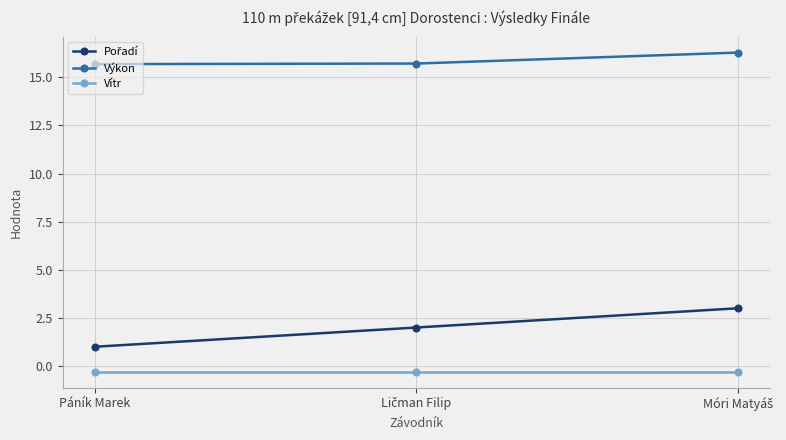

At which label is Výkon closest to 15?

Páník Marek